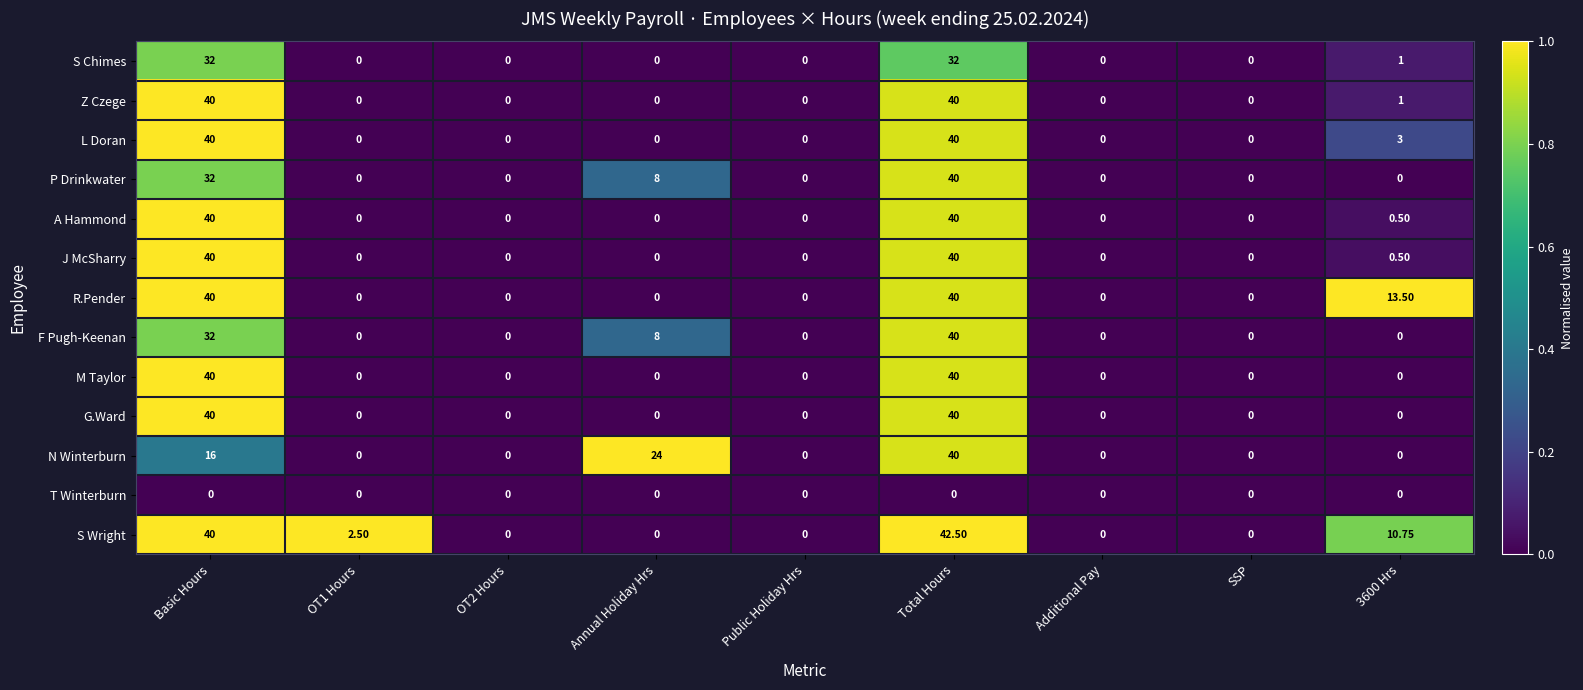

At which category is the sum across all series the highest?

Total Hours